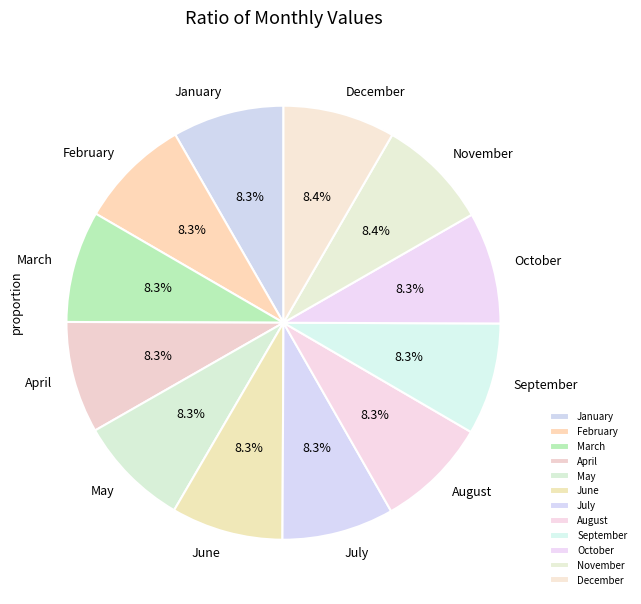

Do January and September together represent more than half of the pie?

No